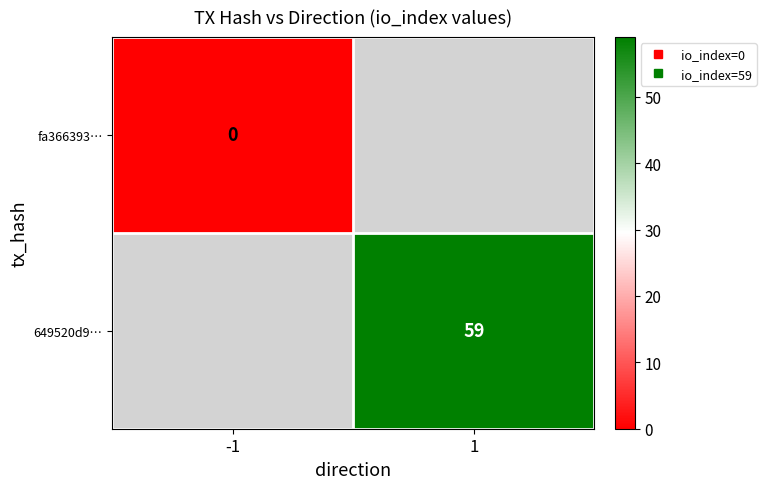

The fa366393… series shows 0.0 at -1. True or false?

True